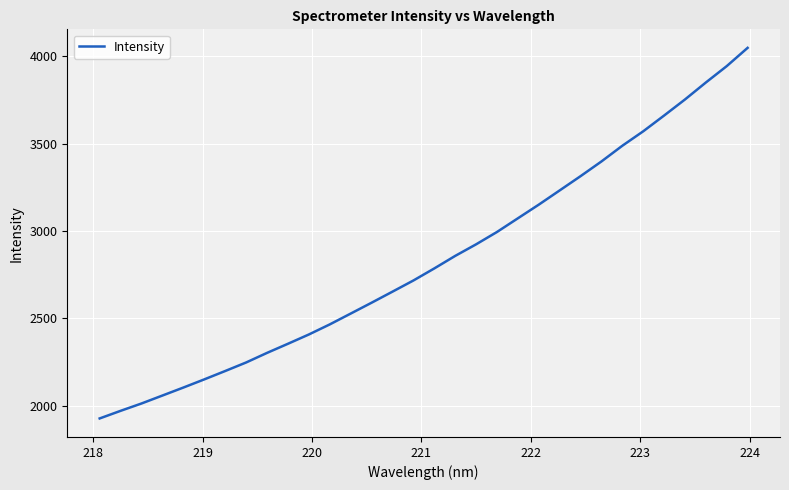

What is the difference between the maximum and minimum values?

2121.2